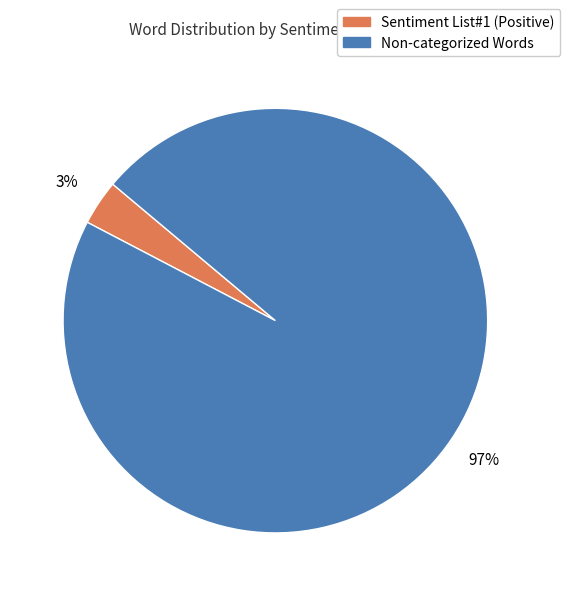

How many segments does this pie chart have?

2